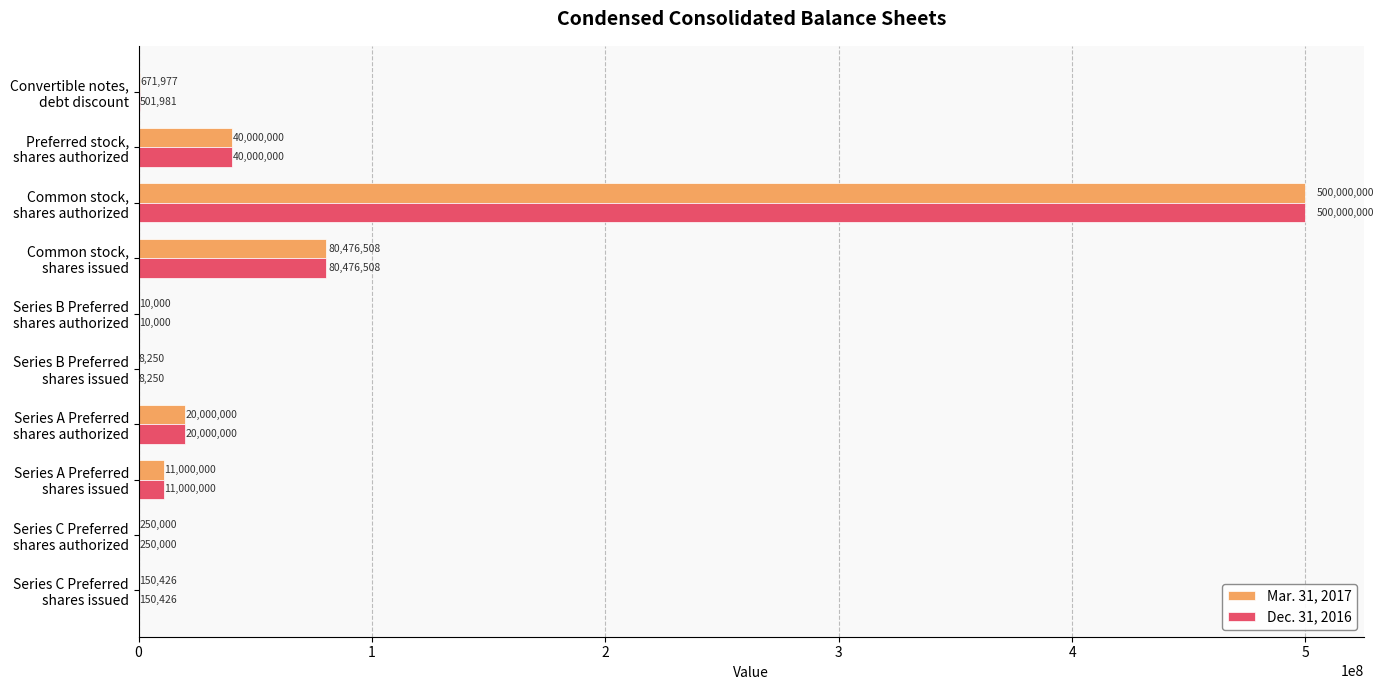

What is the maximum value shown in the chart?

500000000